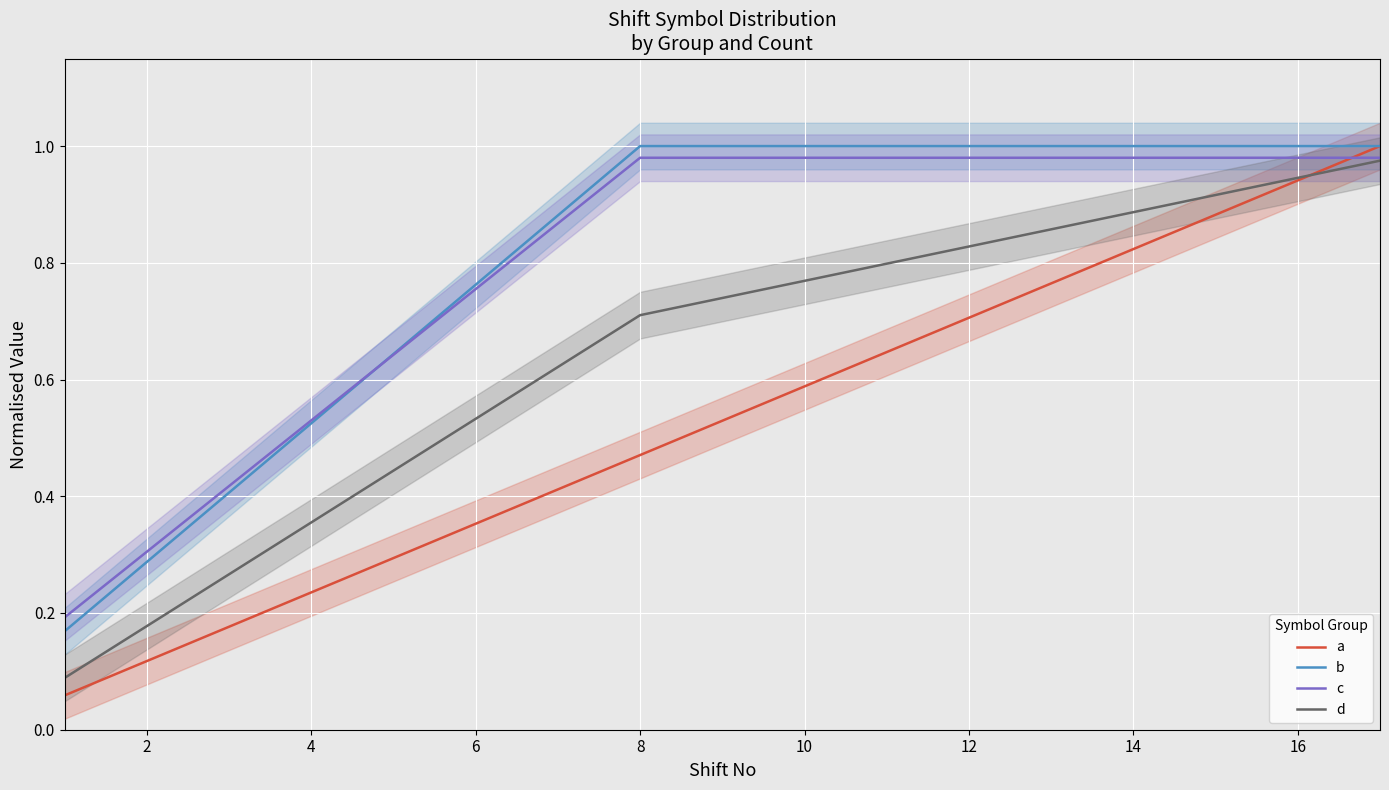

True or false: d and b intersect in this chart.

False